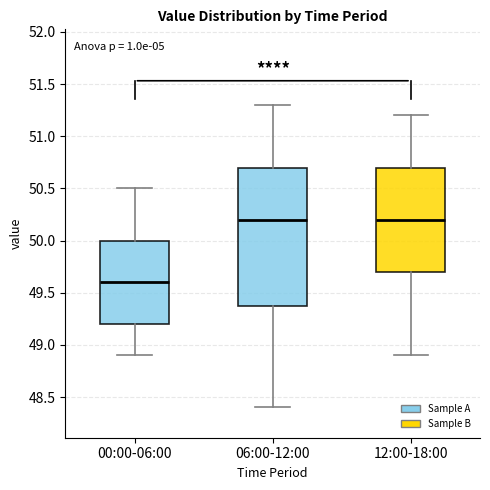

Comparing the boxes themselves (not the whiskers), which one is the tallest?

06:00-12:00